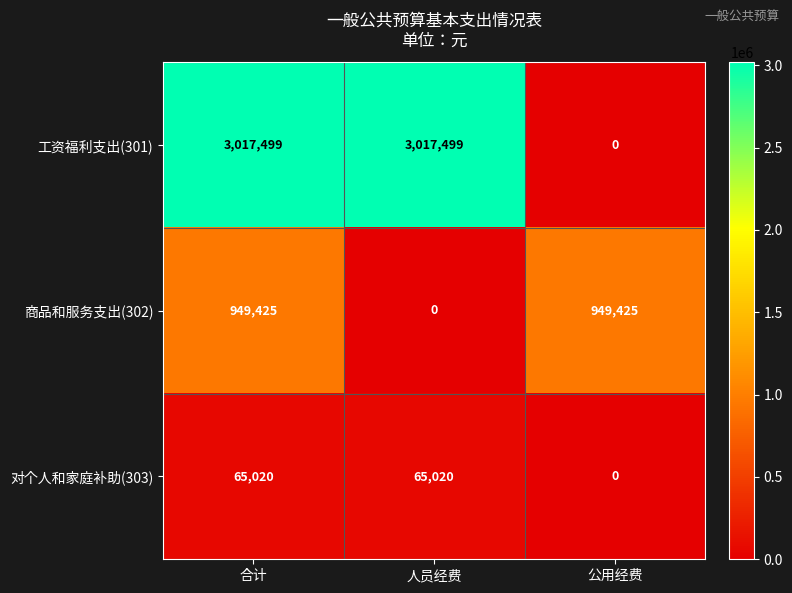

What is the maximum value for 对个人和家庭补助(303)?

65020